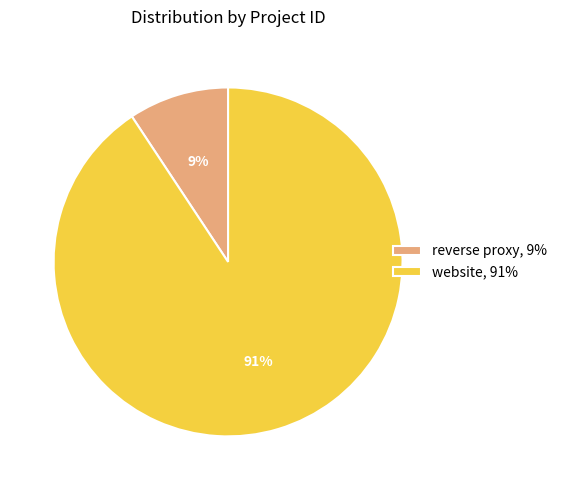

To the nearest percent, what is the average slice percentage?

50%